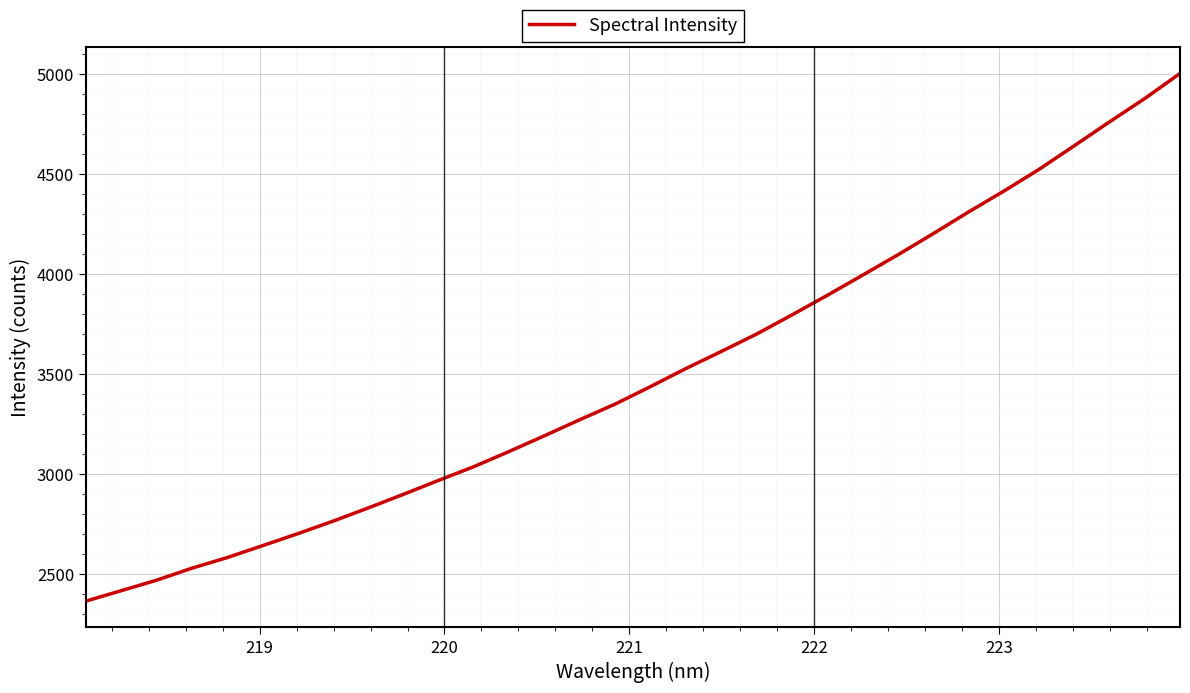

What is the difference between the maximum and minimum values?

2637.5